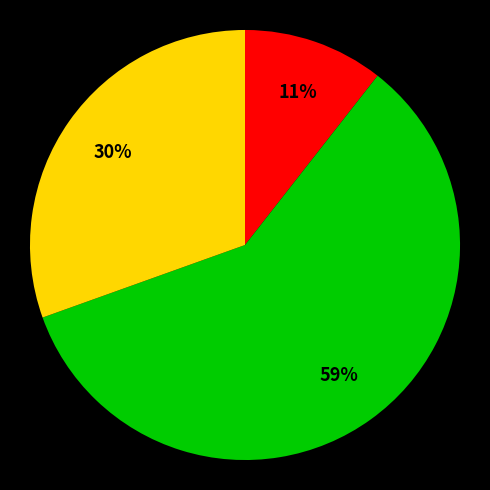

To the nearest percent, what is the difference between the largest and smallest slice percentages?

48%